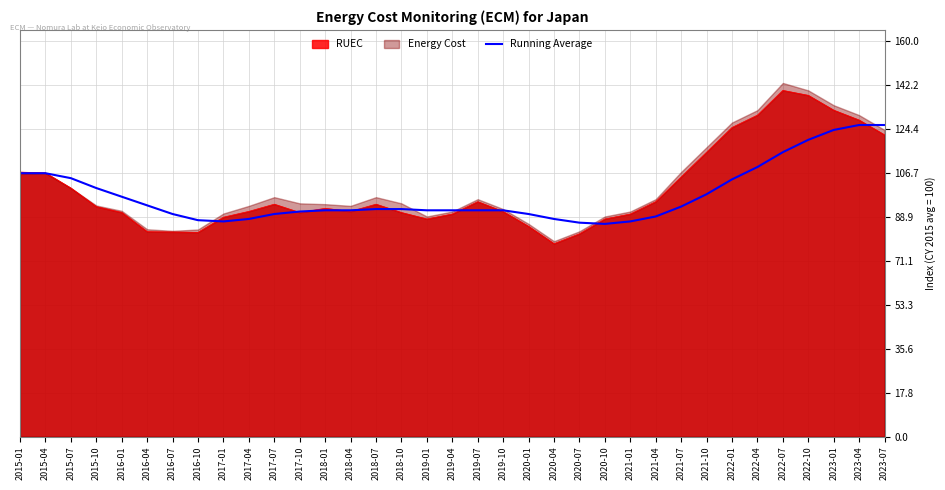

Reading left to right, list all the values displayed in this chart.

2015-01=106.5	2015-04=106.5	2015-07=104.5	2015-10=100.5	2016-01=97.0	2016-04=93.5	2016-07=90.0	2016-10=87.5	2017-01=87.0	2017-04=88.0	2017-07=90.0	2017-10=91.0	2018-01=91.5	2018-04=91.5	2018-07=92.0	2018-10=92.0	2019-01=91.5	2019-04=91.5	2019-07=91.5	2019-10=91.5	2020-01=90.0	2020-04=88.0	2020-07=86.5	2020-10=86.0	2021-01=87.0	2021-04=89.0	2021-07=93.0	2021-10=98.0	2022-01=104.0	2022-04=109.0	2022-07=115.0	2022-10=120.0	2023-01=124.0	2023-04=126.0	2023-07=126.0